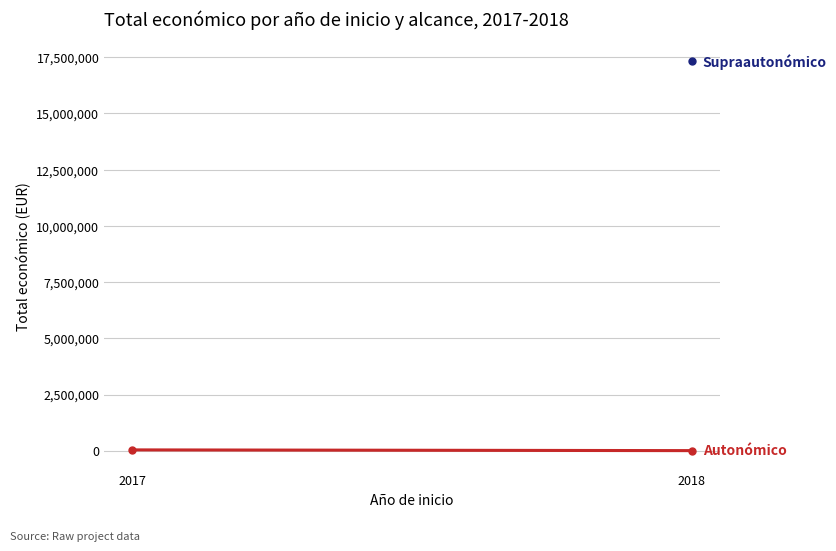

The value of Autonómico at 2018 is 1971.0. True or false?

False